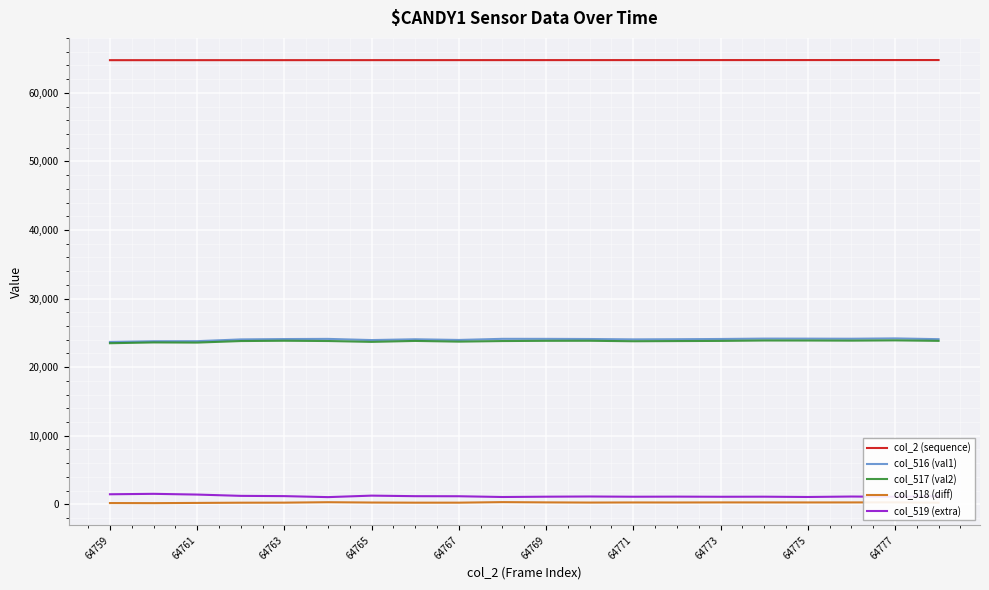

Does the chart have visible grid lines?

Yes